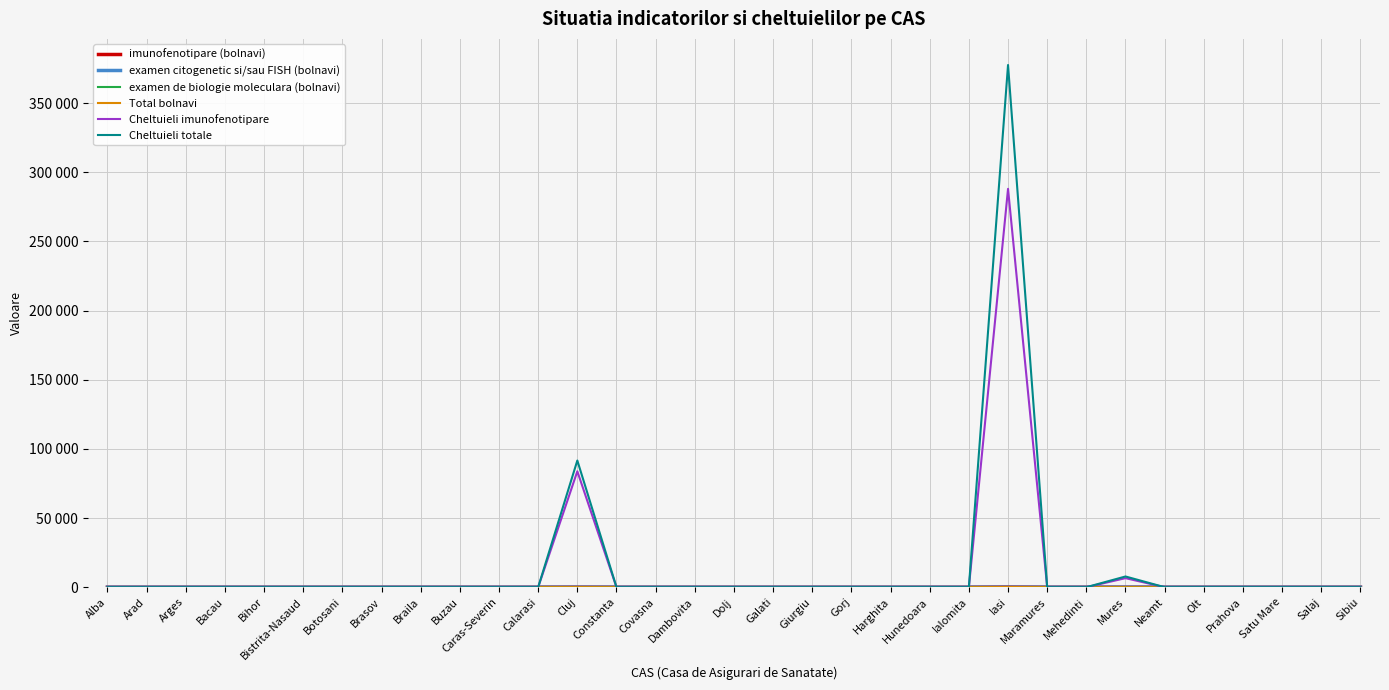

Which has a higher value, Satu Mare or Caras-Severin?

Satu Mare